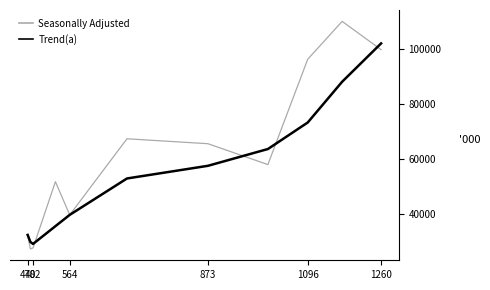

Which series has the widest spread of values?

Seasonally Adjusted